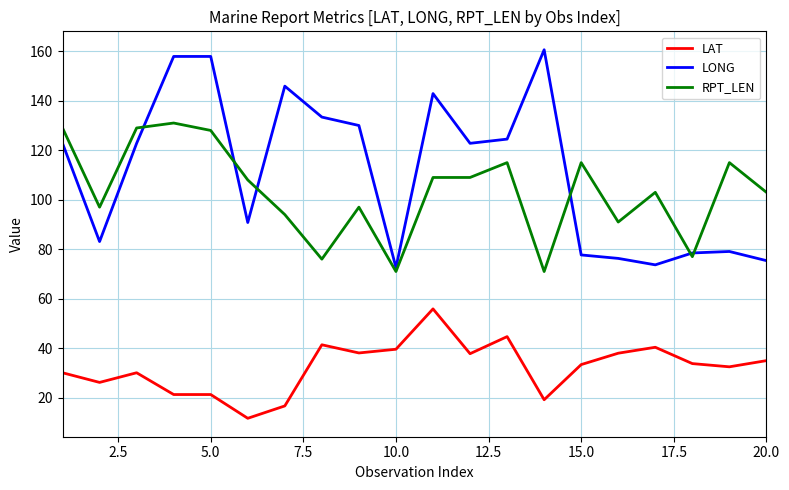

Which series has the largest total across all categories?

LONG